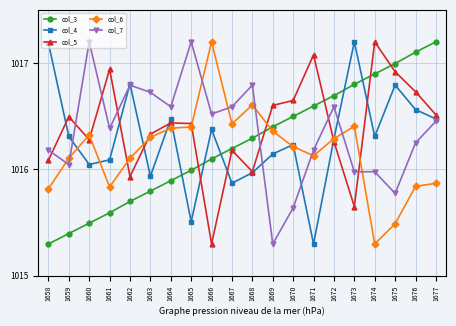

At how many categories does at least one series exceed 1015?

20